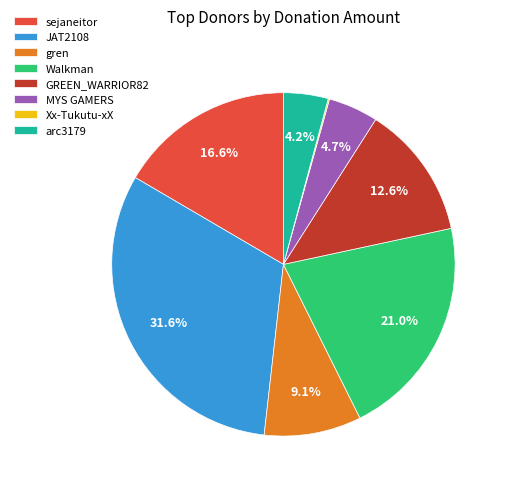

True or false: JAT2108 accounts for 32% of the total.

True